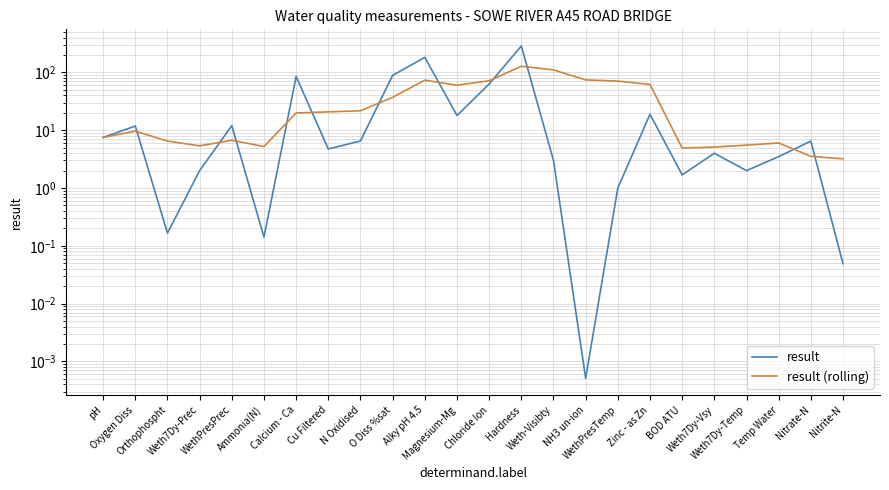

Where is result nearest to the value 143?

Alky pH 4.5